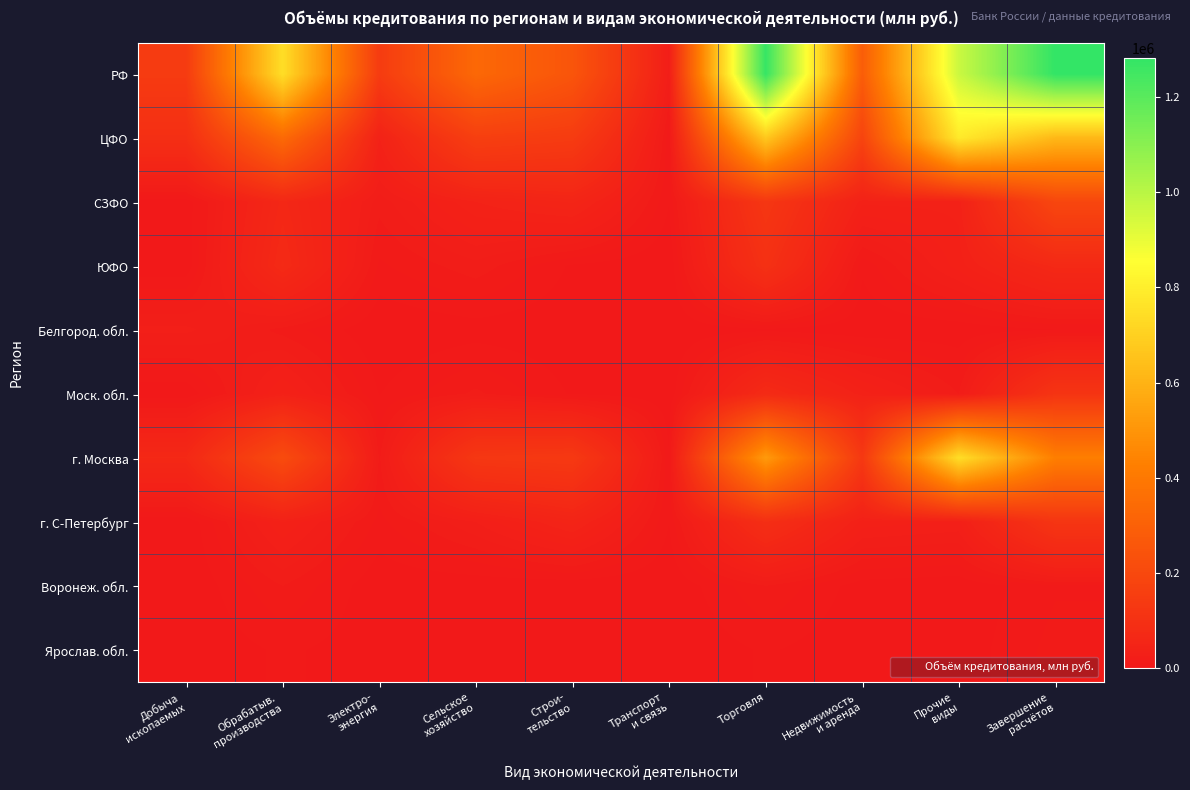

Which series has the widest spread of values?

РФ